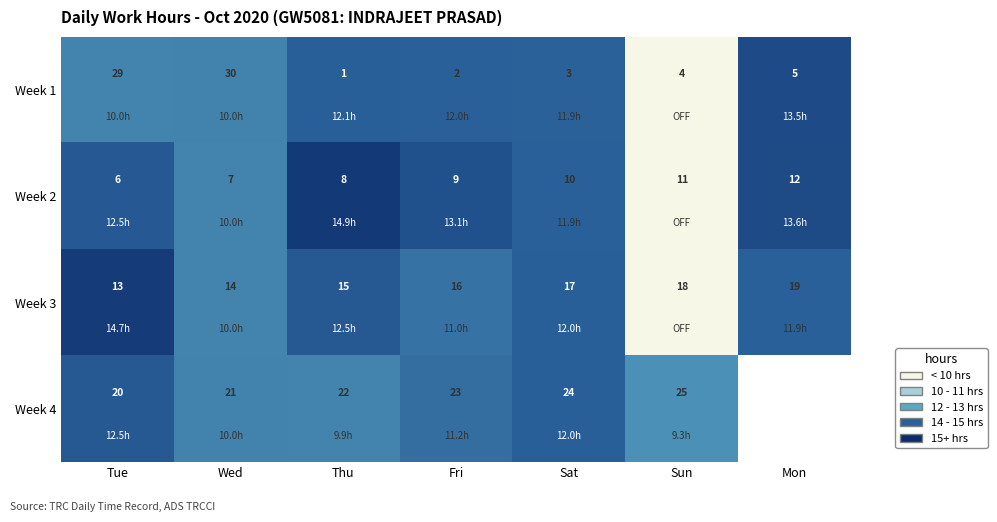

At which label does Week 3 reach its peak?

Mon